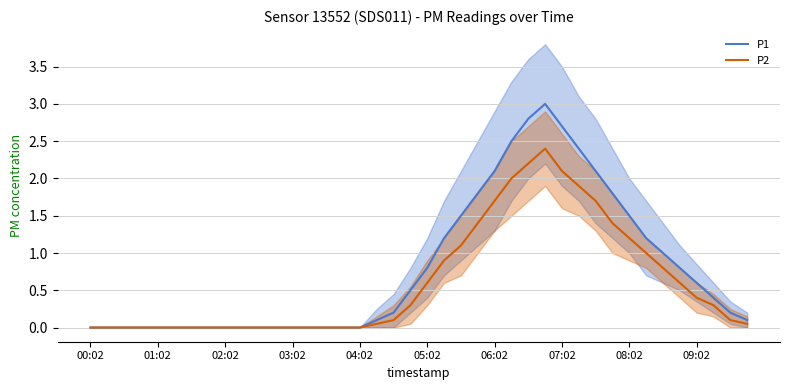

How many lines are shown in the chart?

2